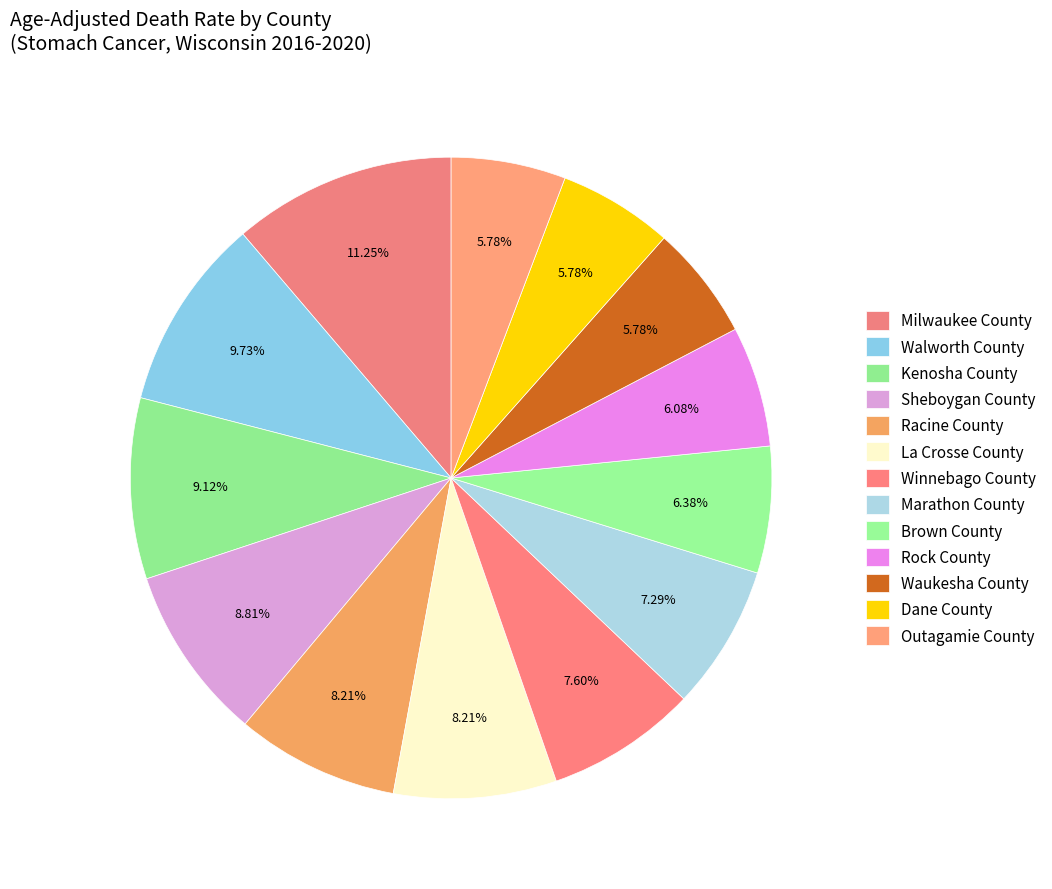

Rank the categories by value from highest to lowest.

Milwaukee County, Walworth County, Kenosha County, Sheboygan County, Racine County, La Crosse County, Winnebago County, Marathon County, Brown County, Rock County, Waukesha County, Dane County, Outagamie County